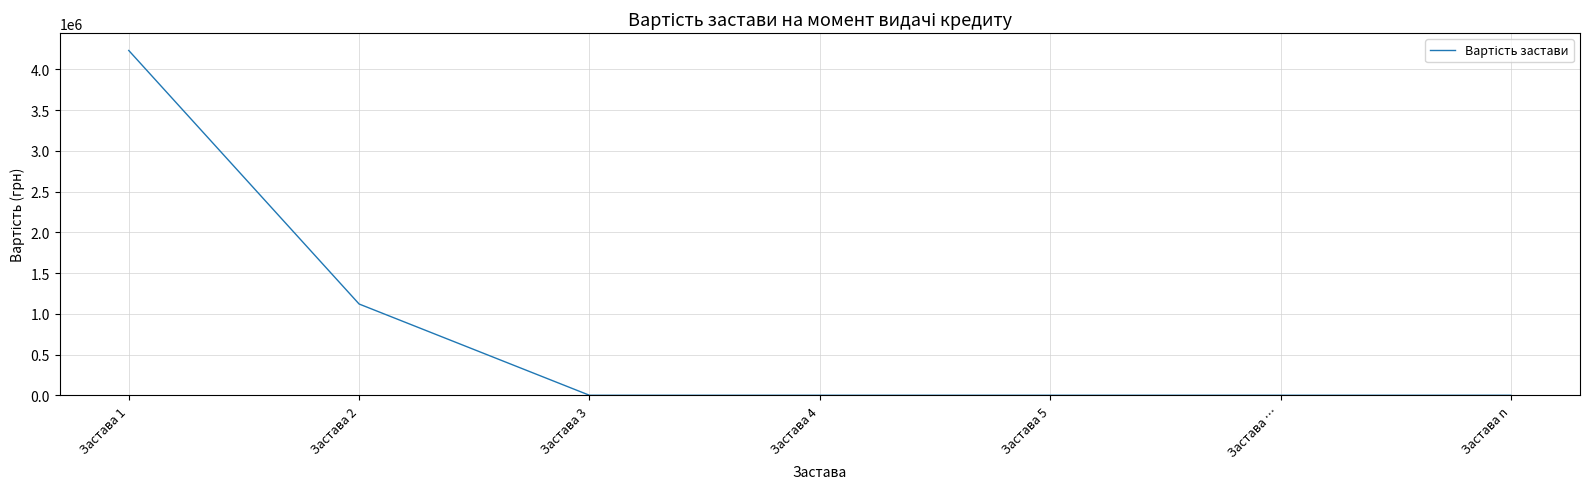

Count the number of categories in the chart.

7